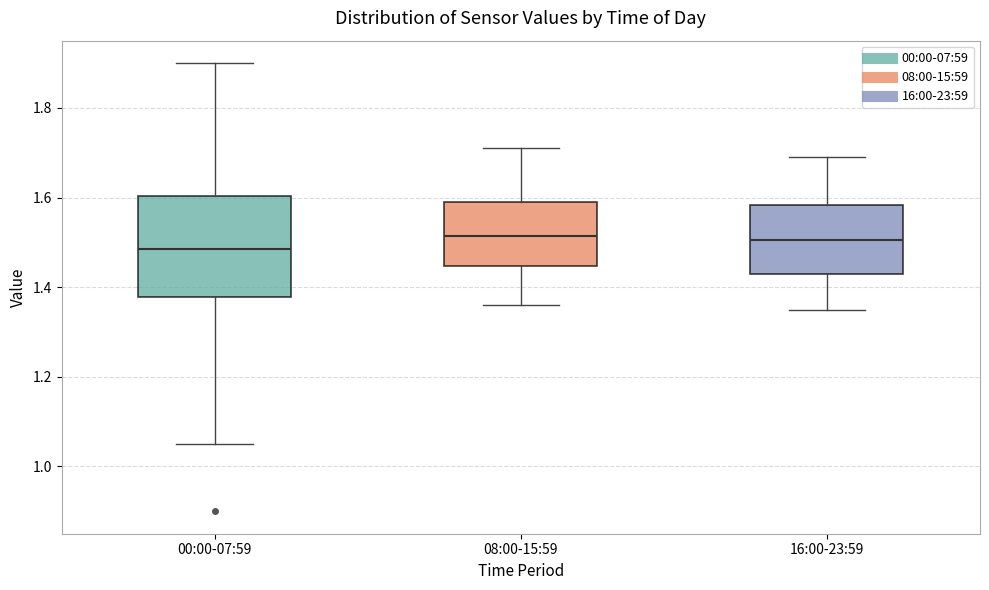

Reading left to right, transcribe this box plot: for each box, give where its median line is, the range the box spans, and where its two whiskers end, as read against the y-axis. The values are not printed on the chart, so give them approximately, as read against the axis.

00:00-07:59: median 1.48, box 1.38 to 1.60, whiskers 1.06 to 1.90
08:00-15:59: median 1.52, box 1.44 to 1.60, whiskers 1.36 to 1.72
16:00-23:59: median 1.50, box 1.44 to 1.58, whiskers 1.36 to 1.70